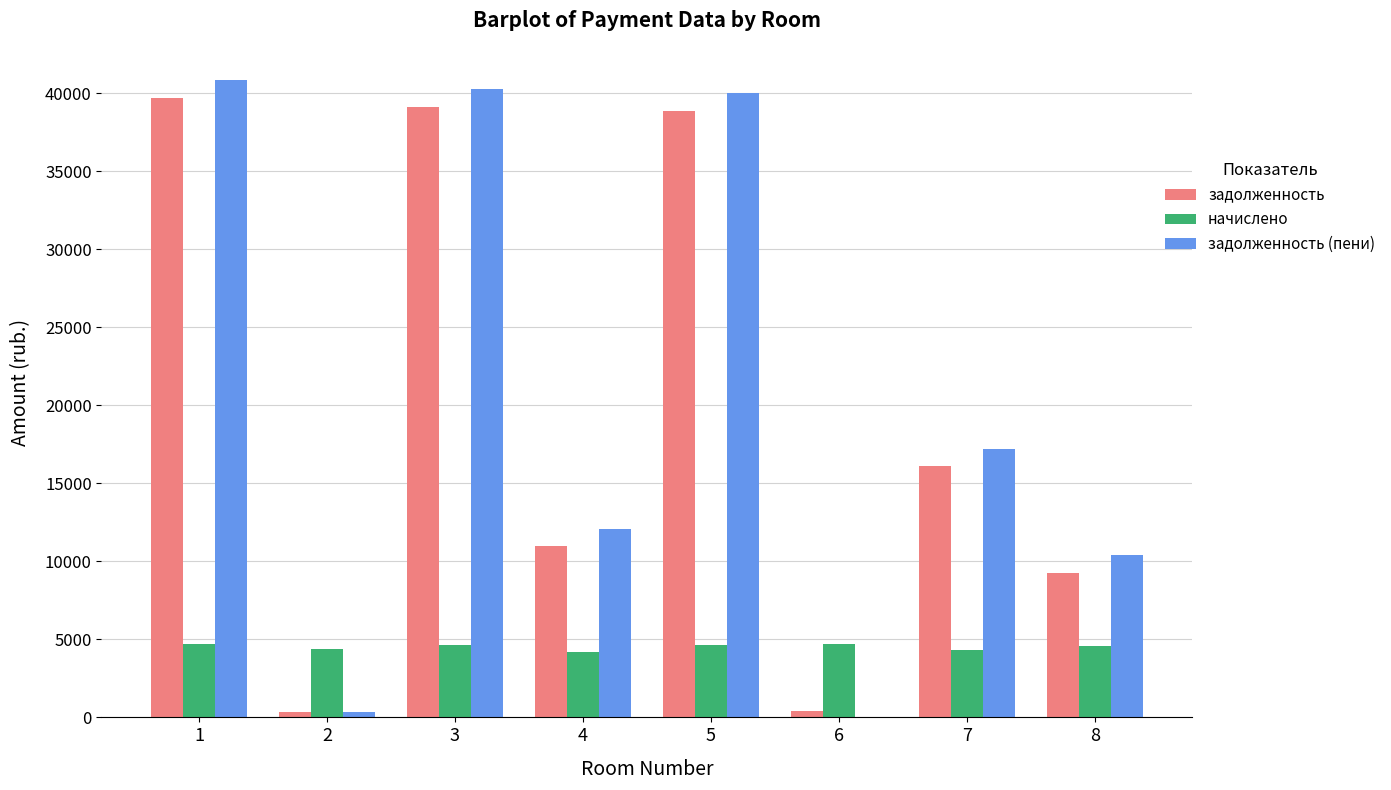

Where does the задолженность (пени) series first go above 17173?

1